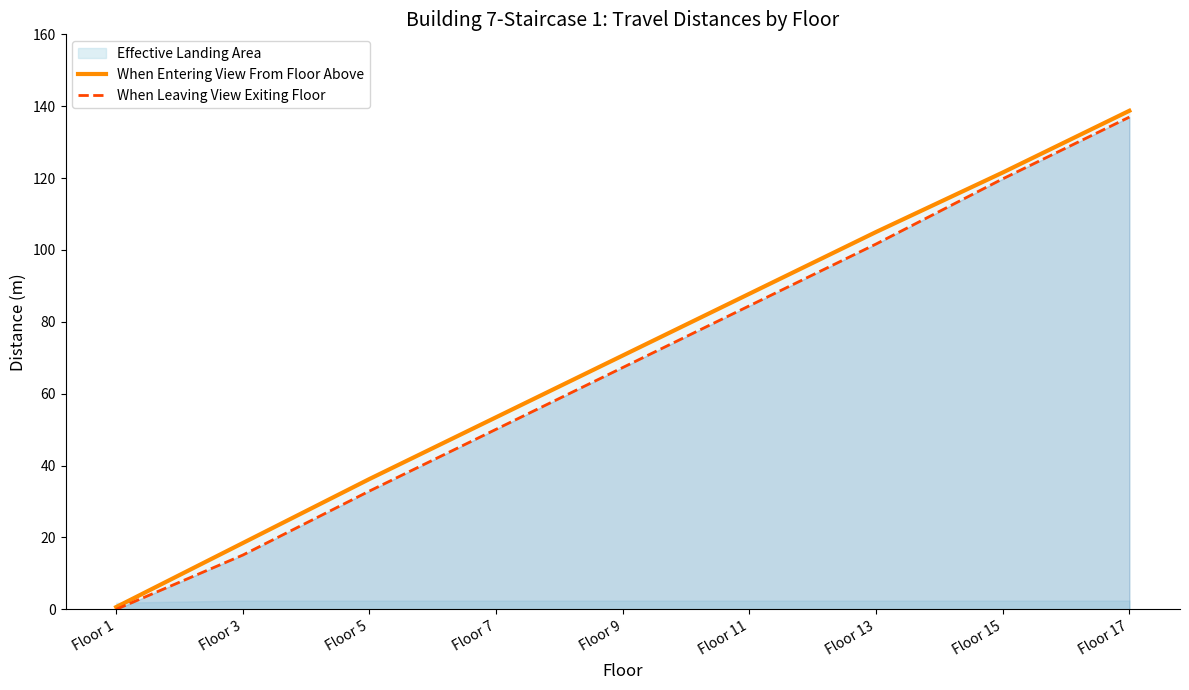

How many lines are shown in the chart?

2